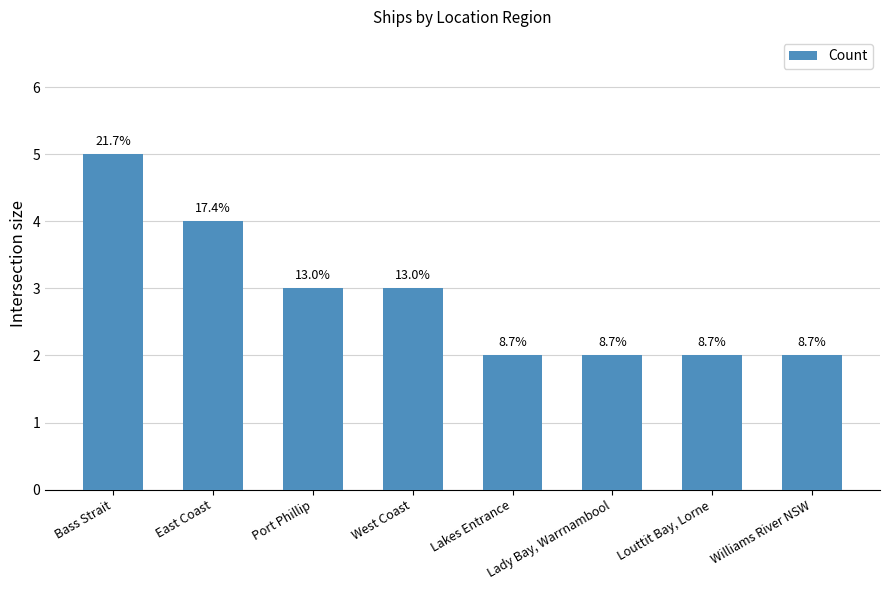

Does the chart contain stacked bars?

No